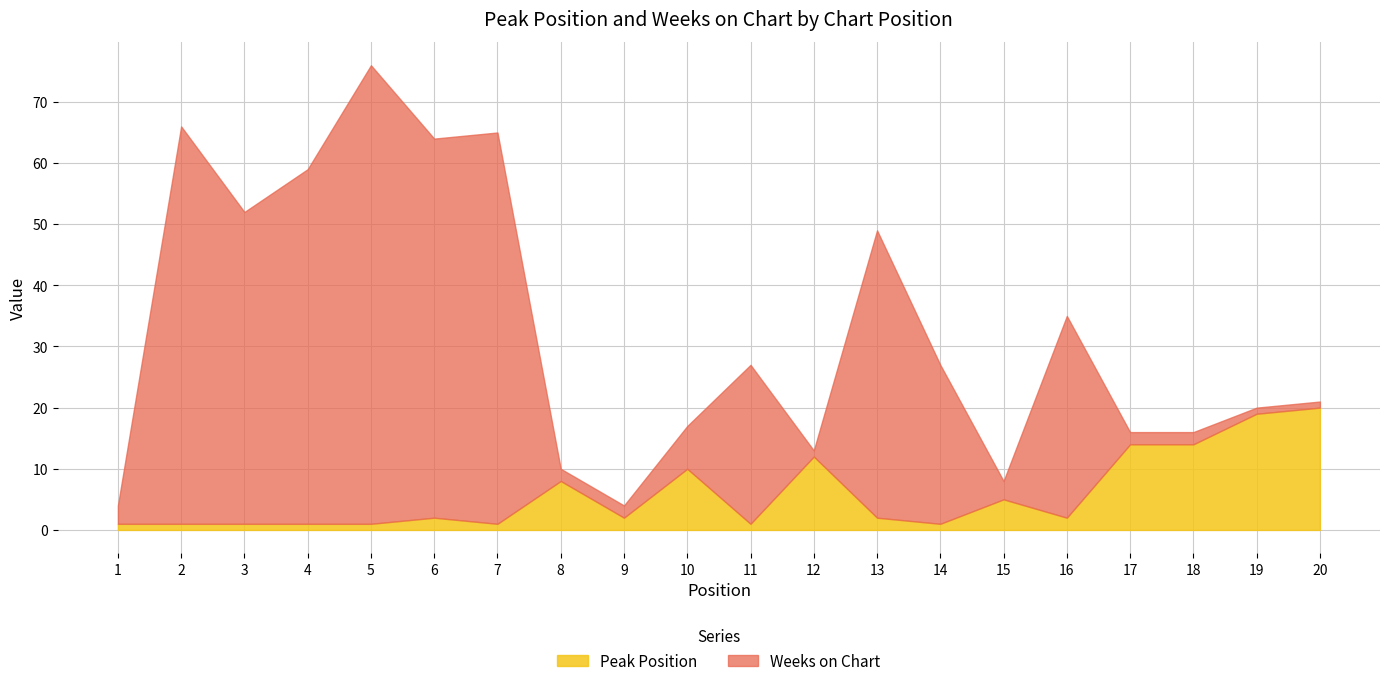

How many lines are shown in the chart?

2